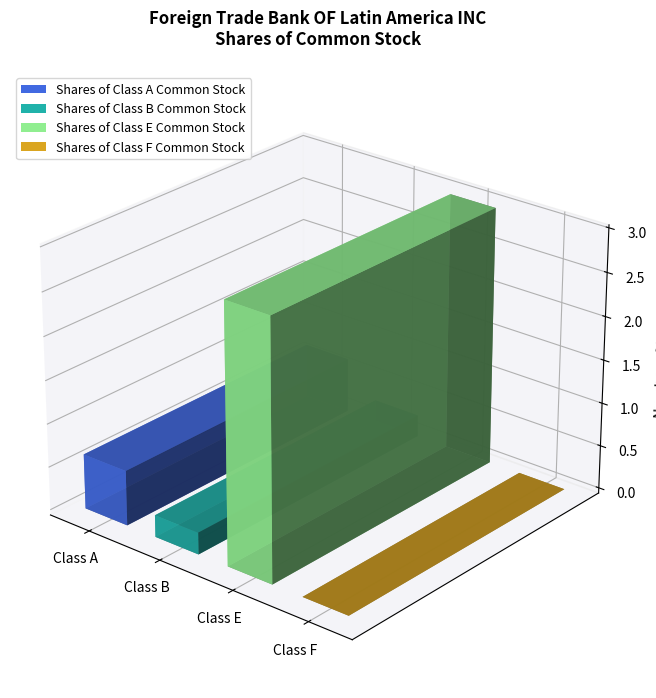

What is the maximum value shown in the chart?

29710556